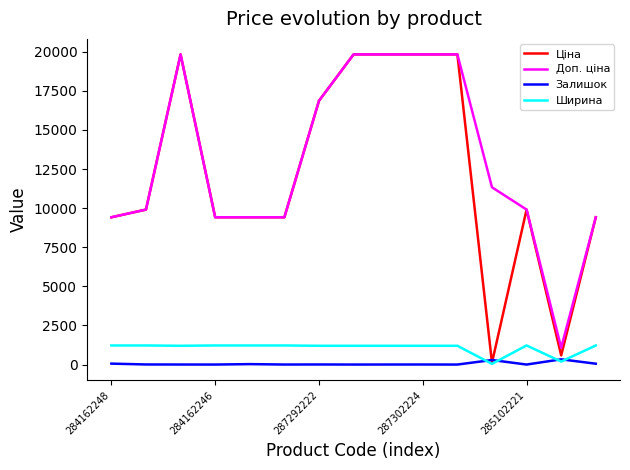

True or false: Залишок and Доп. ціна cross at least once.

False